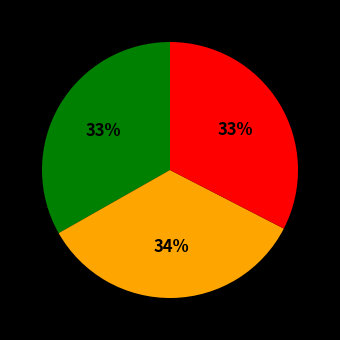

Is there a majority slice in this chart?

No